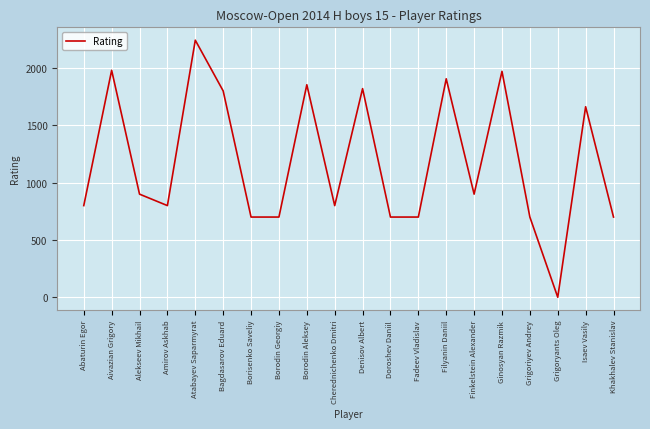

What is the approximate value at Khakhalev Stanislav, to the nearest 50?

700